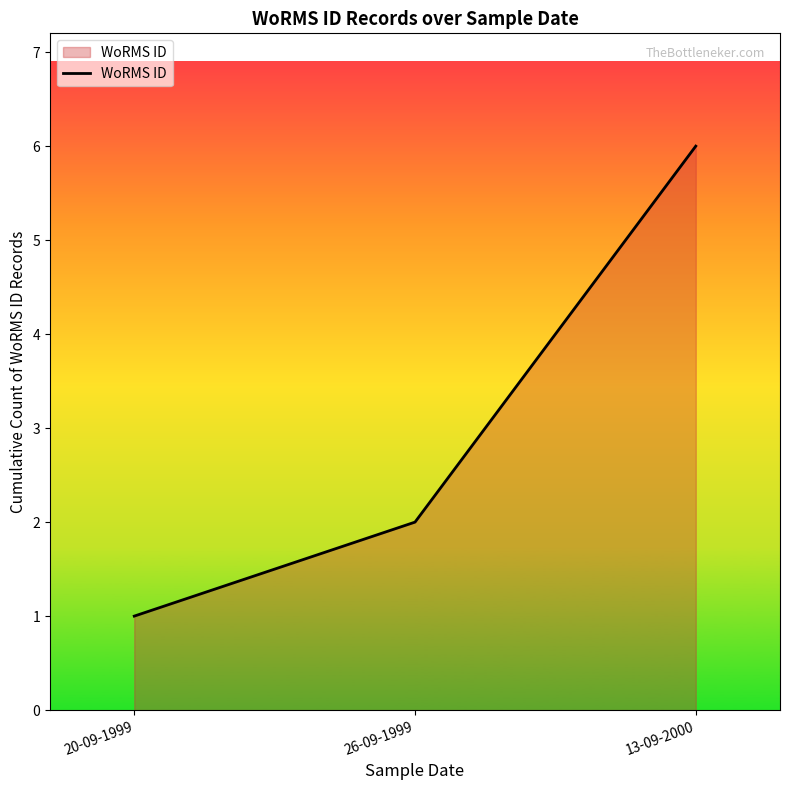

Does the chart display data point markers on the line(s)?

No